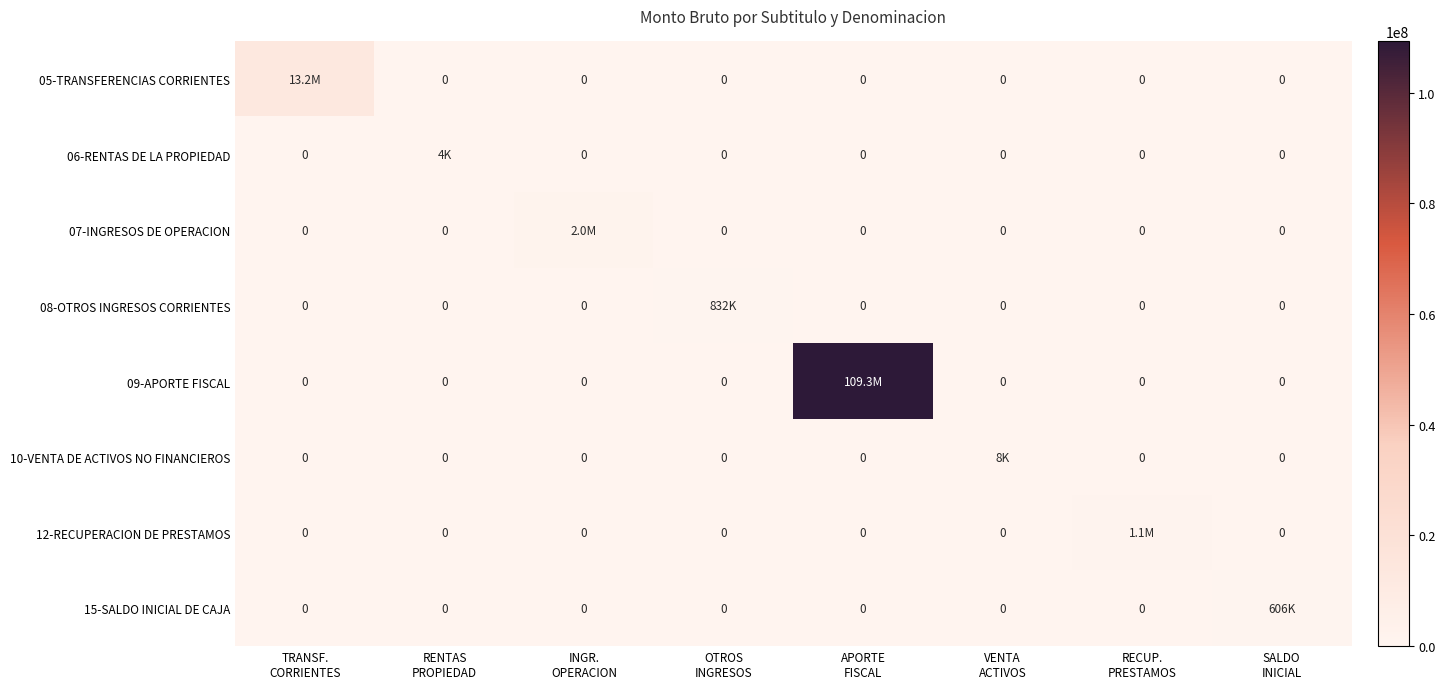

Is it true that 15-SALDO INICIAL DE CAJA equals 0 at RECUP. PRESTAMOS?

True